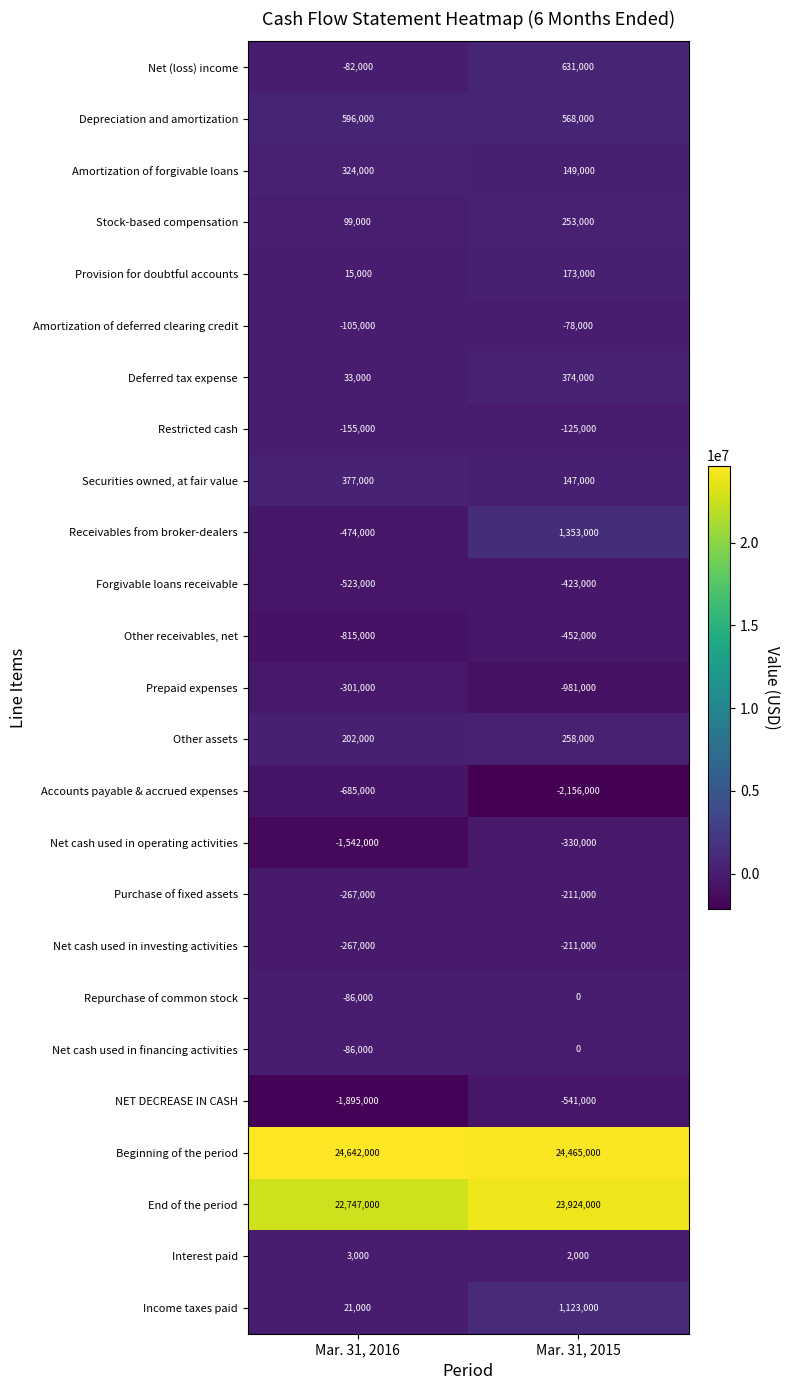

What value does the Net cash used in investing activities series have at Mar. 31, 2016?

-267000